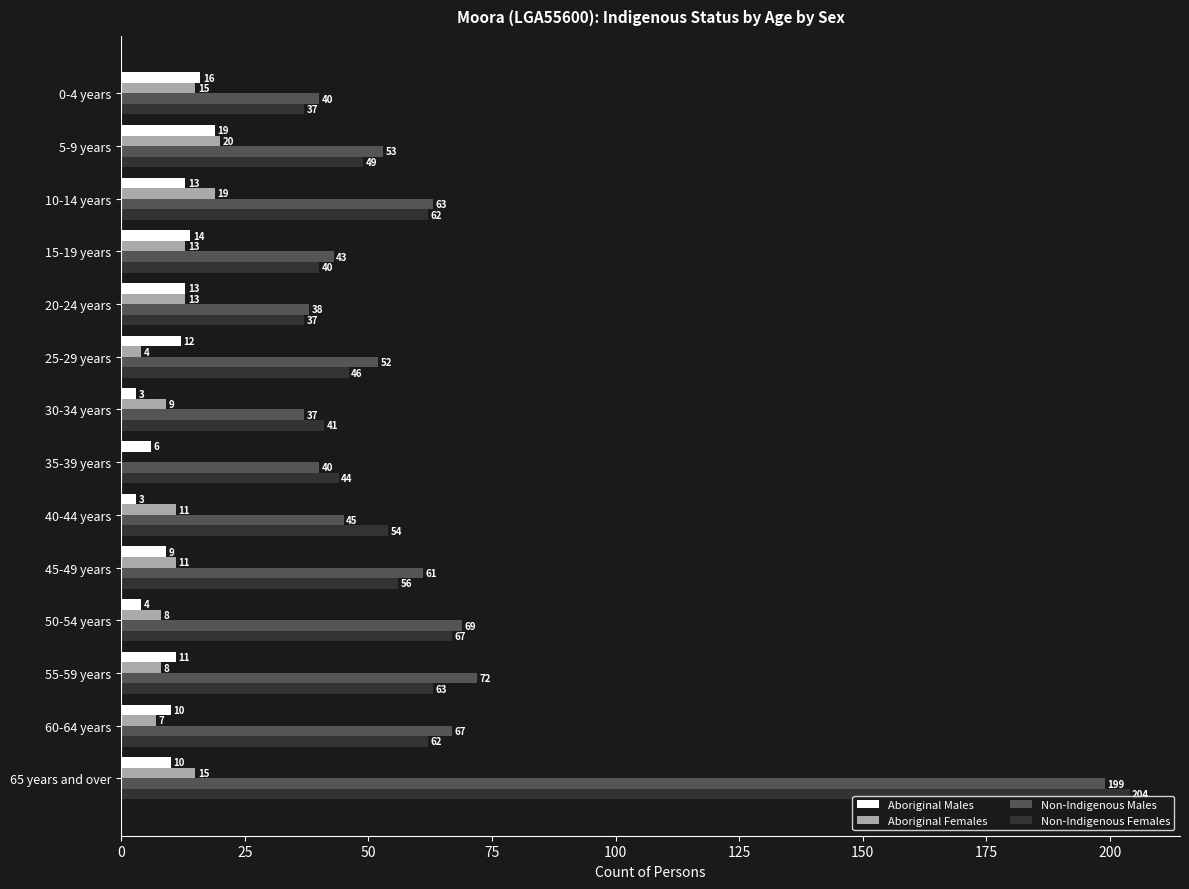

At which category is the sum across all series the highest?

65 years and over